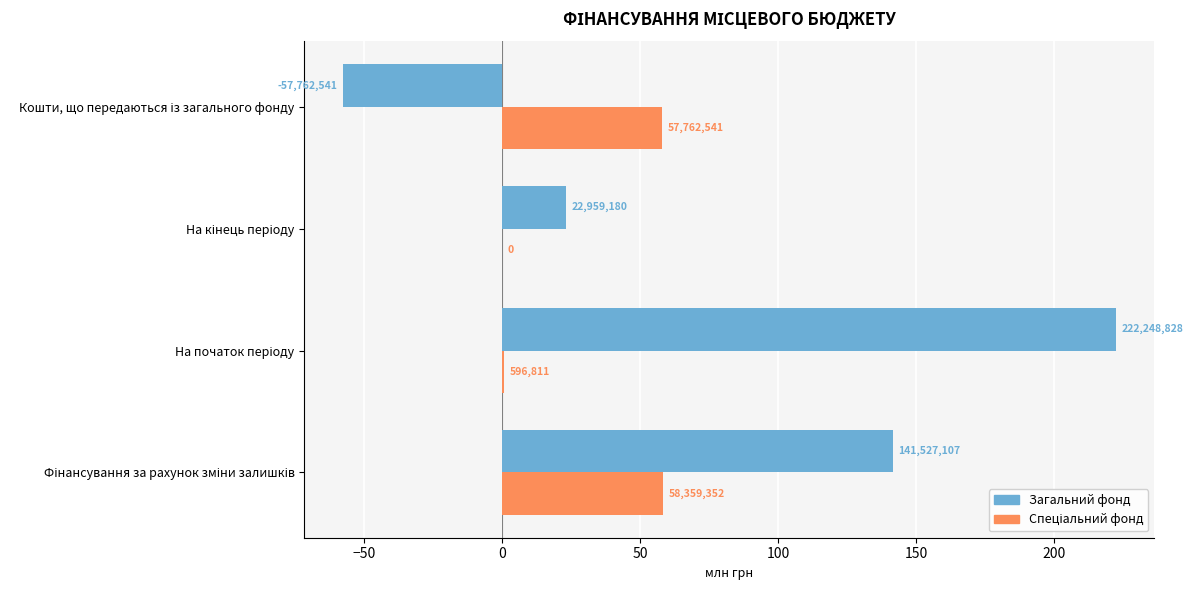

How many bars are there in total?

8